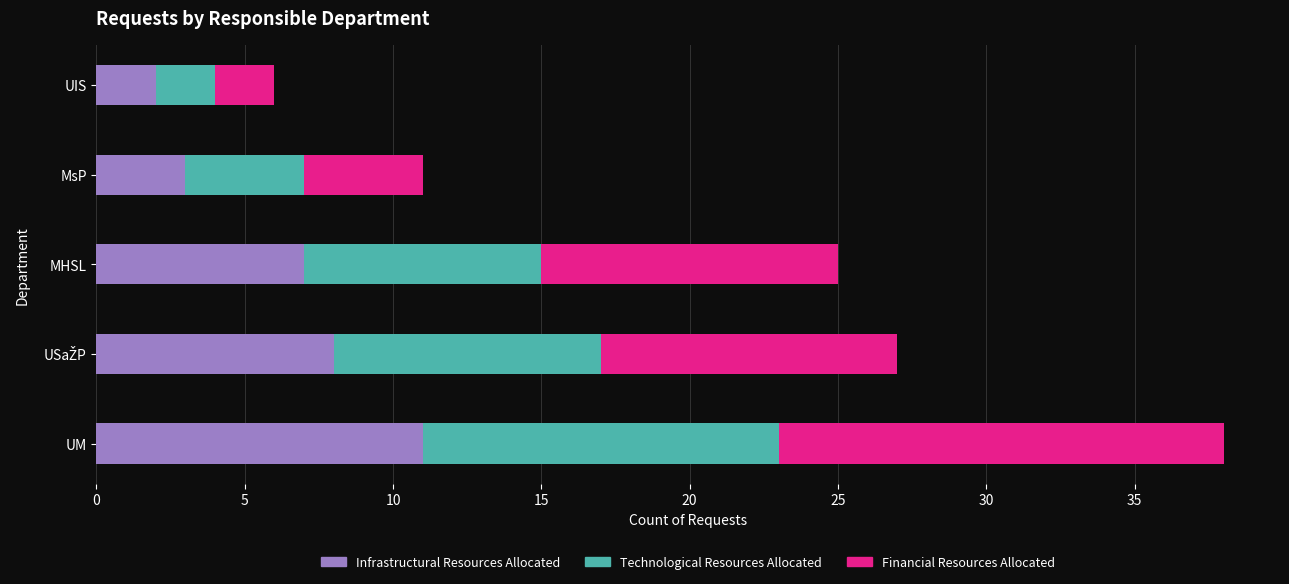

What are all the series names shown in the legend?

Infrastructural Resources Allocated, Technological Resources Allocated, Financial Resources Allocated